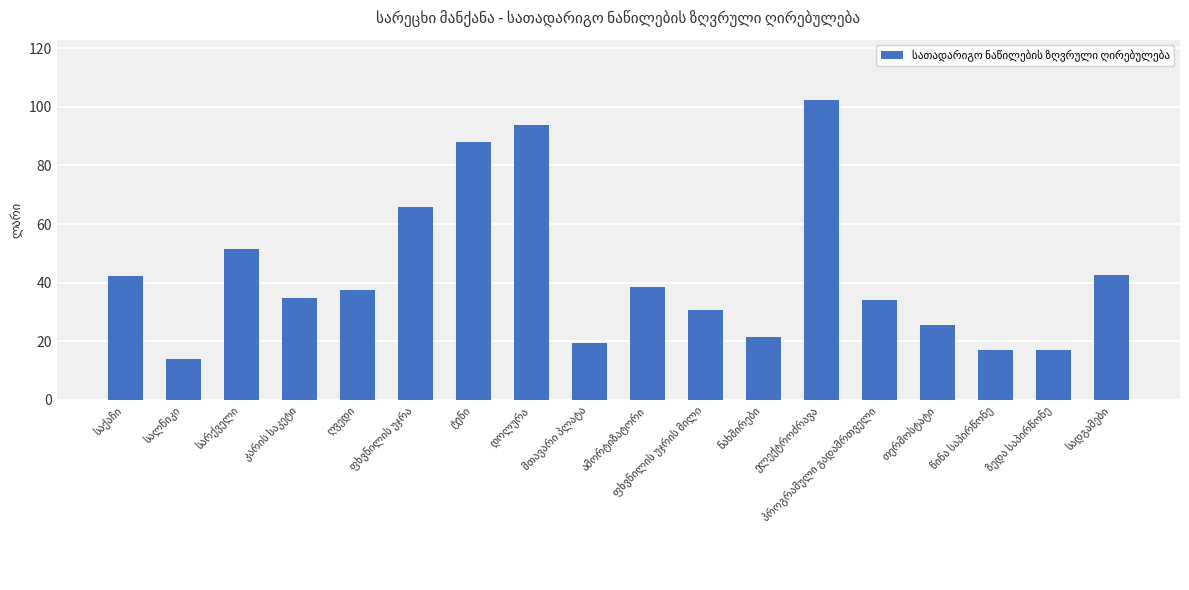

What is the smallest value displayed?

14.1